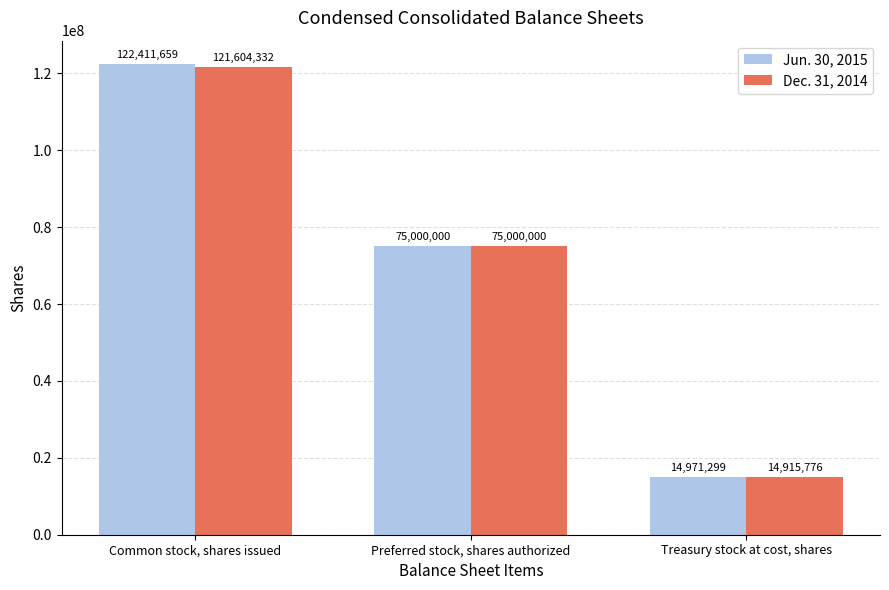

Rank the series by their average value, from highest to lowest.

Jun. 30, 2015, Dec. 31, 2014